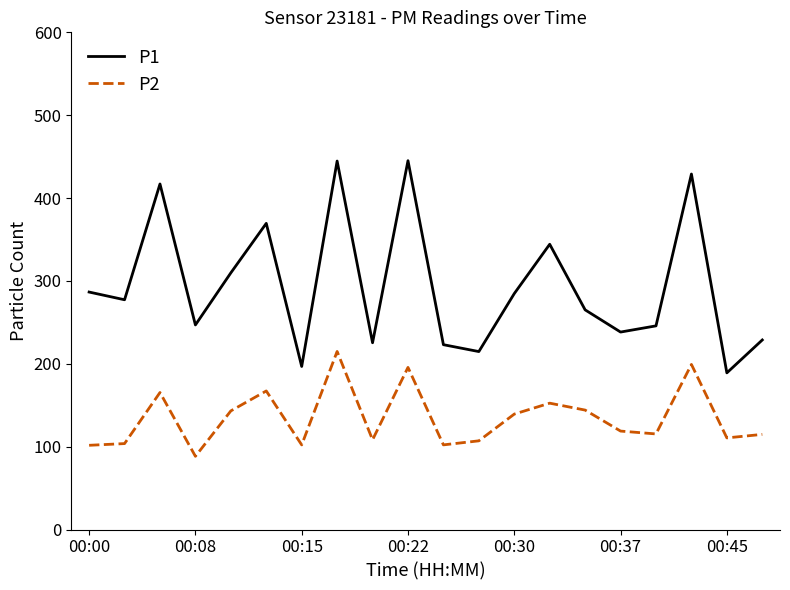

Which series has the widest spread of values?

P1